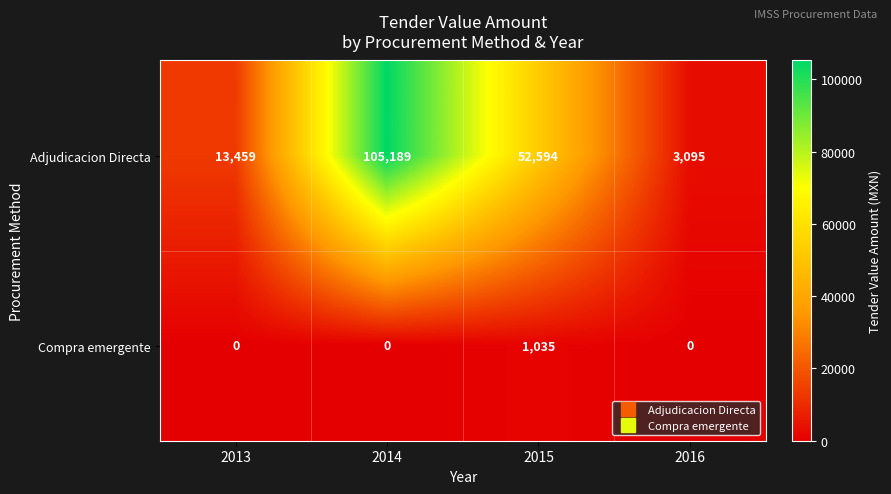

At which category is the sum across all series the highest?

2014